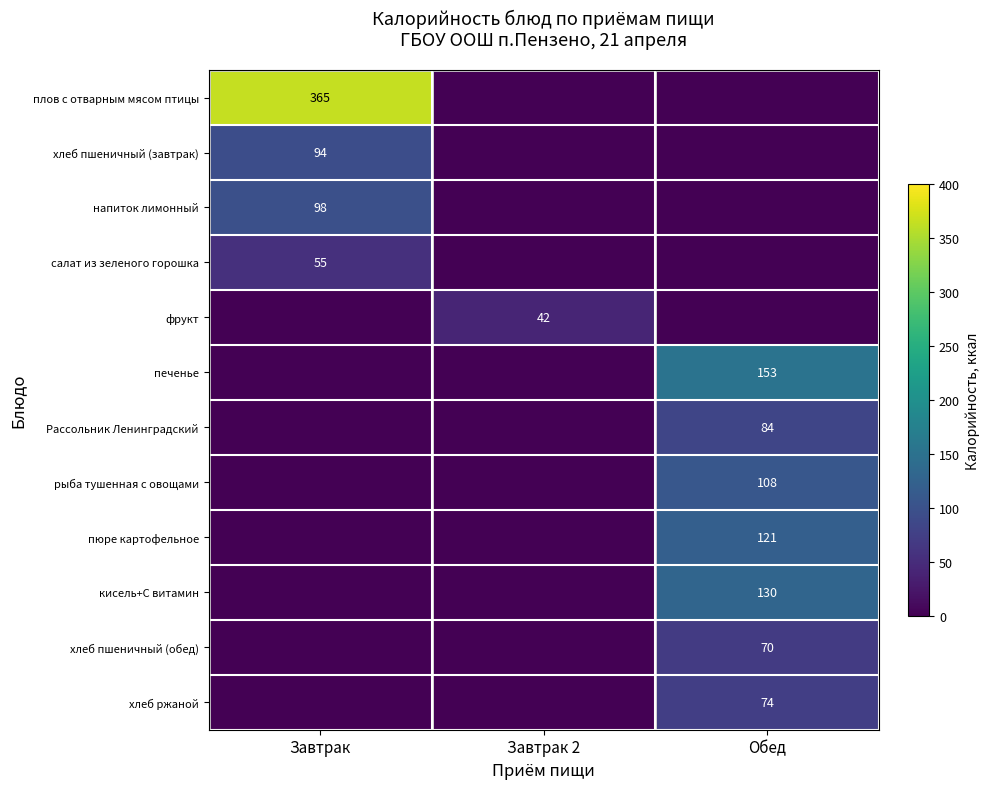

At how many categories does at least one series exceed 175?

1